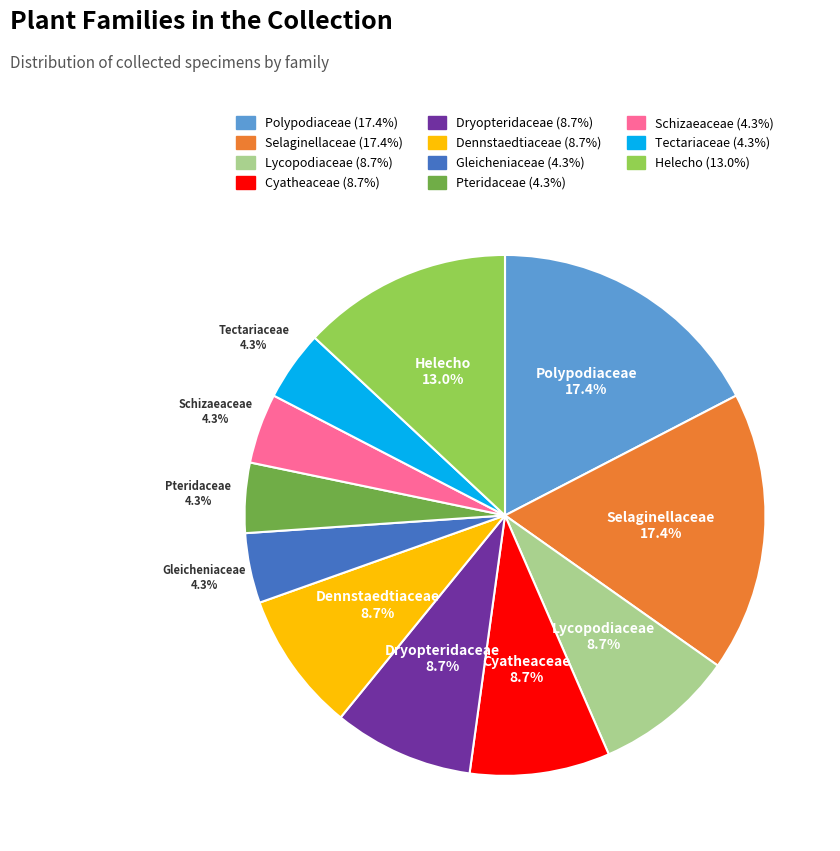

The Schizaeaceae slice represents 4% of the pie. True or false?

True